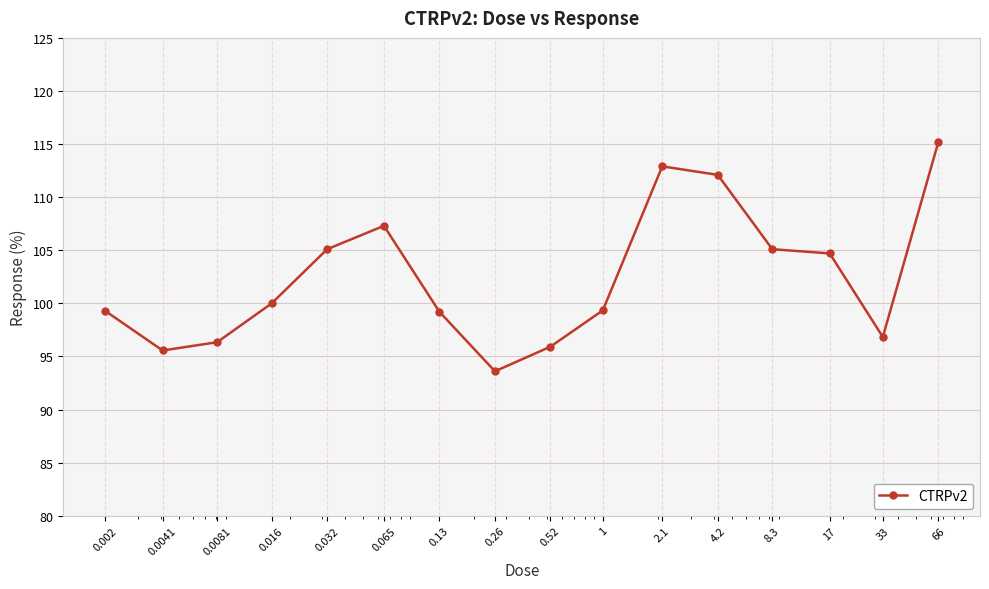

What is the sum of all values?

1638.5